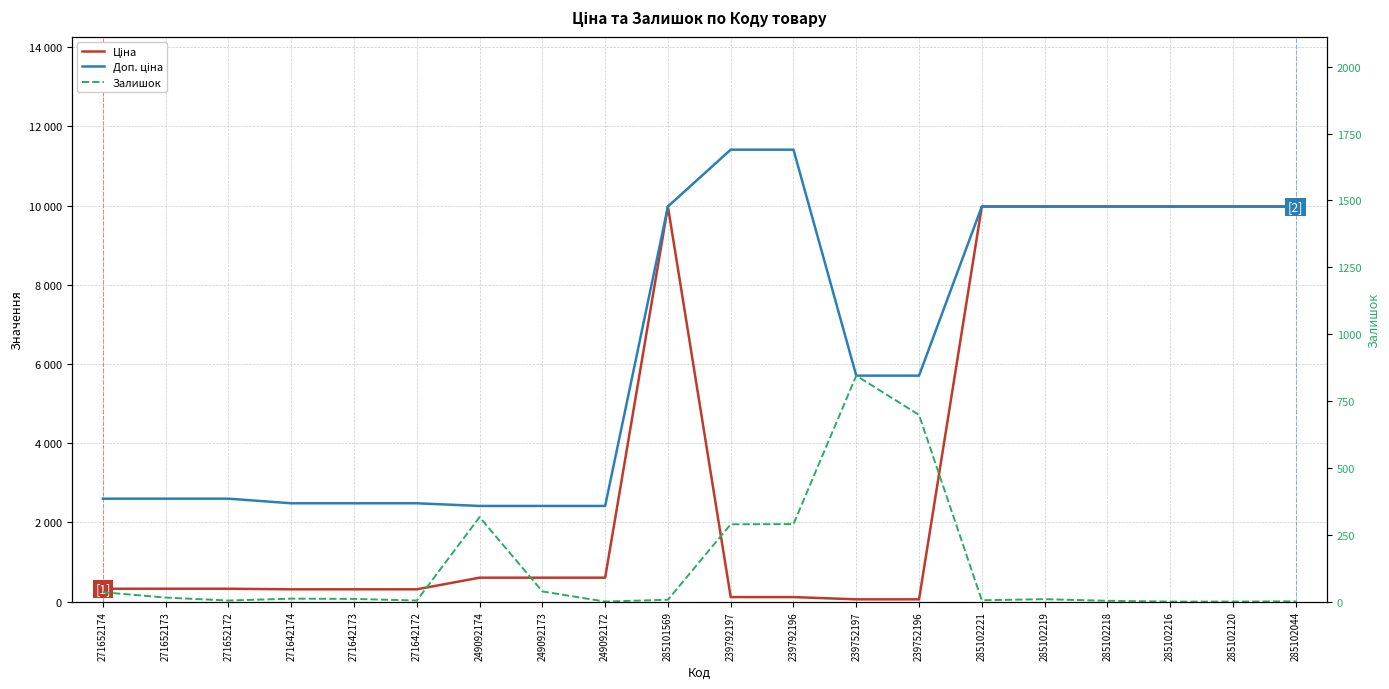

Rank the series by their maximum value, from lowest to highest.

Залишок, Ціна, Доп. ціна